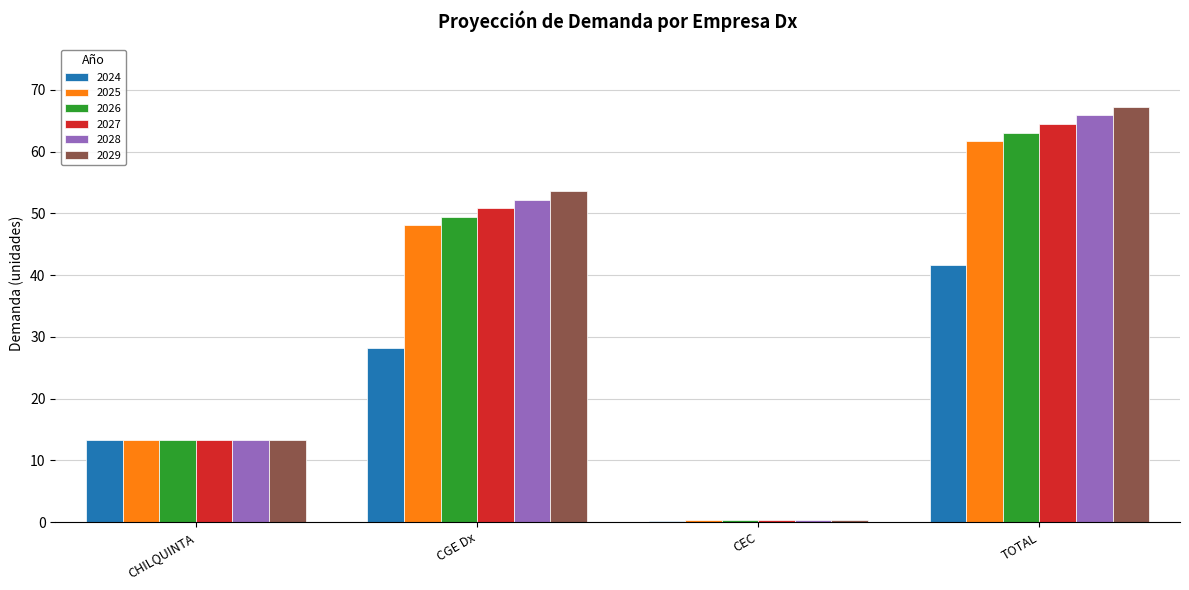

Does the chart contain stacked bars?

No